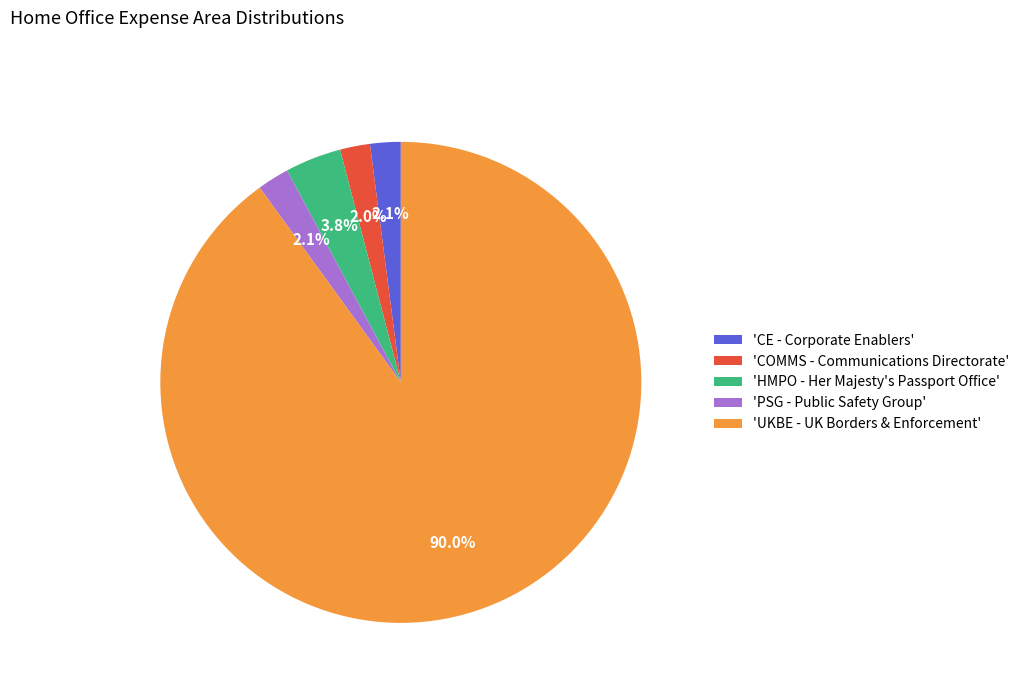

What is the total percentage of 'CE - Corporate Enablers' and 'PSG - Public Safety Group'?

4.2%